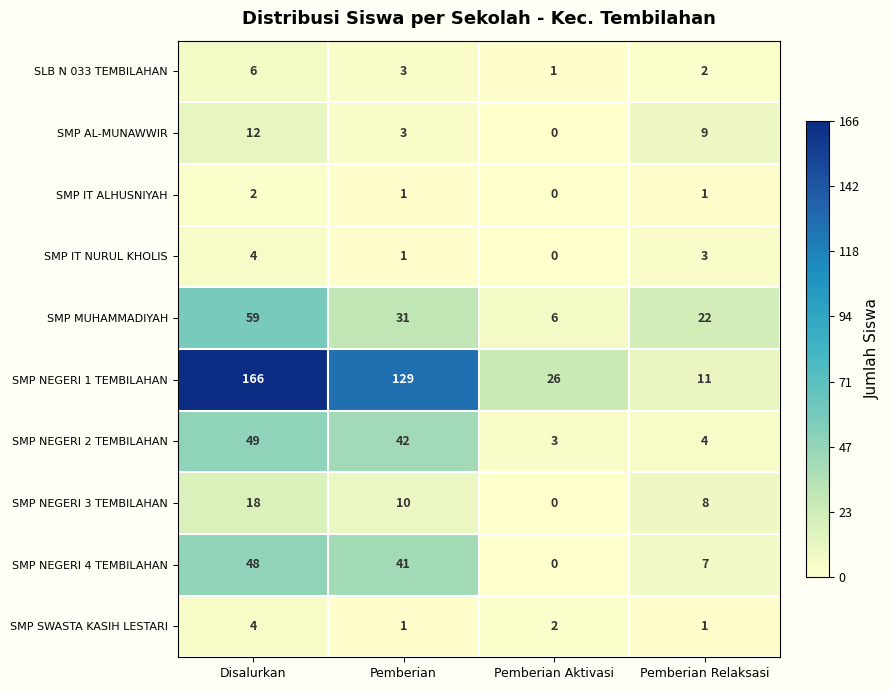

Where does the SMP NEGERI 3 TEMBILAHAN series first go above 10?

Disalurkan